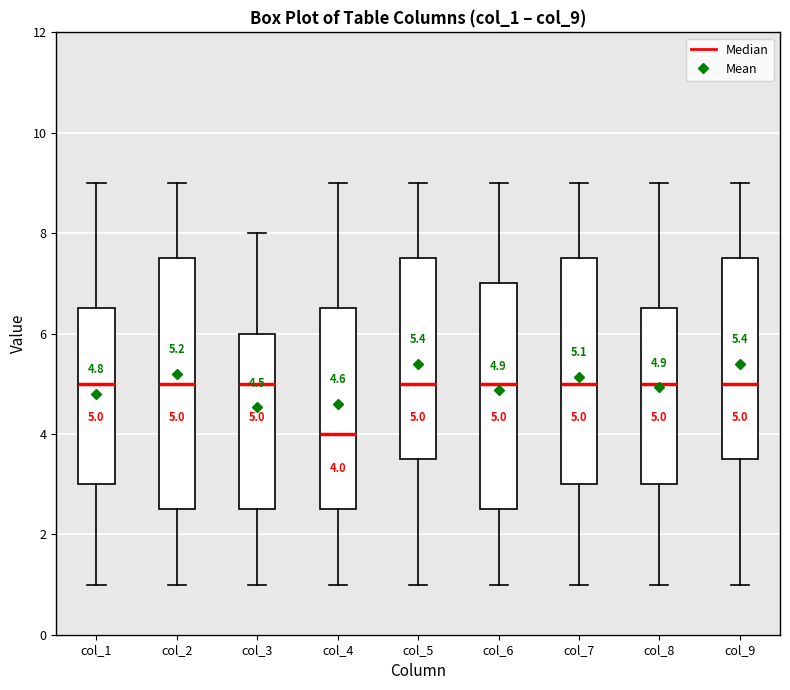

Comparing the boxes themselves (not the whiskers), which one is the tallest?

col_2